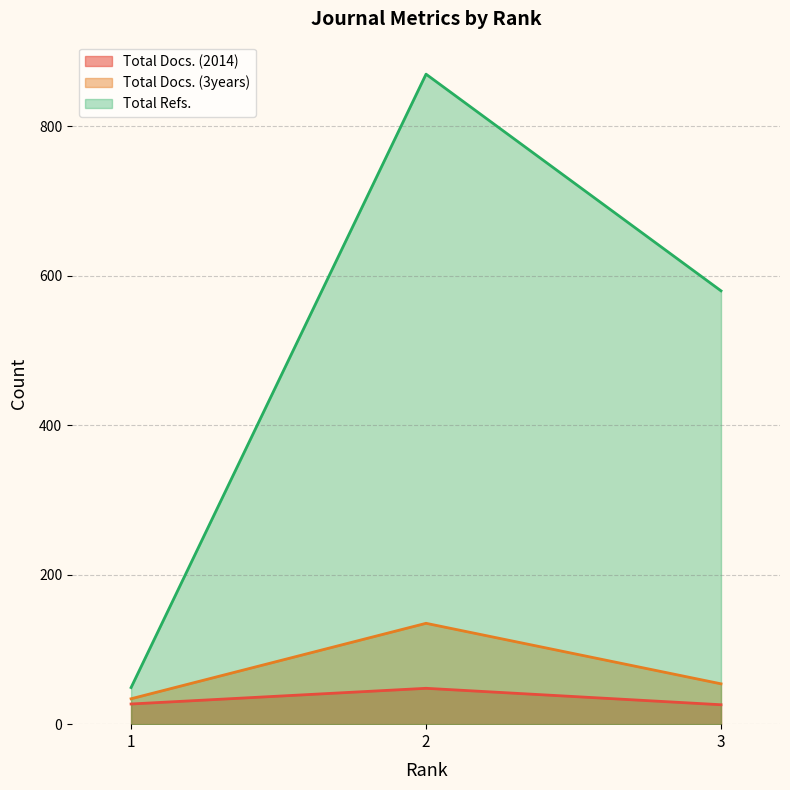

Which series has the largest total across all categories?

Total Refs.